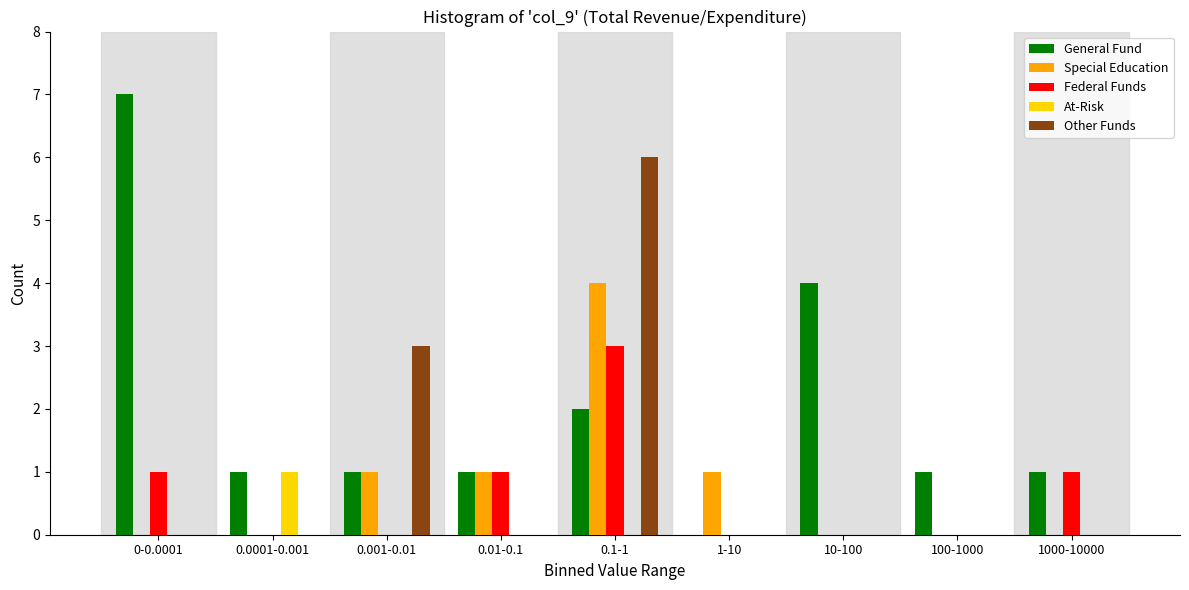

Is the value of Federal Funds at 100-1000 greater than the value of General Fund at 1000-10000?

No